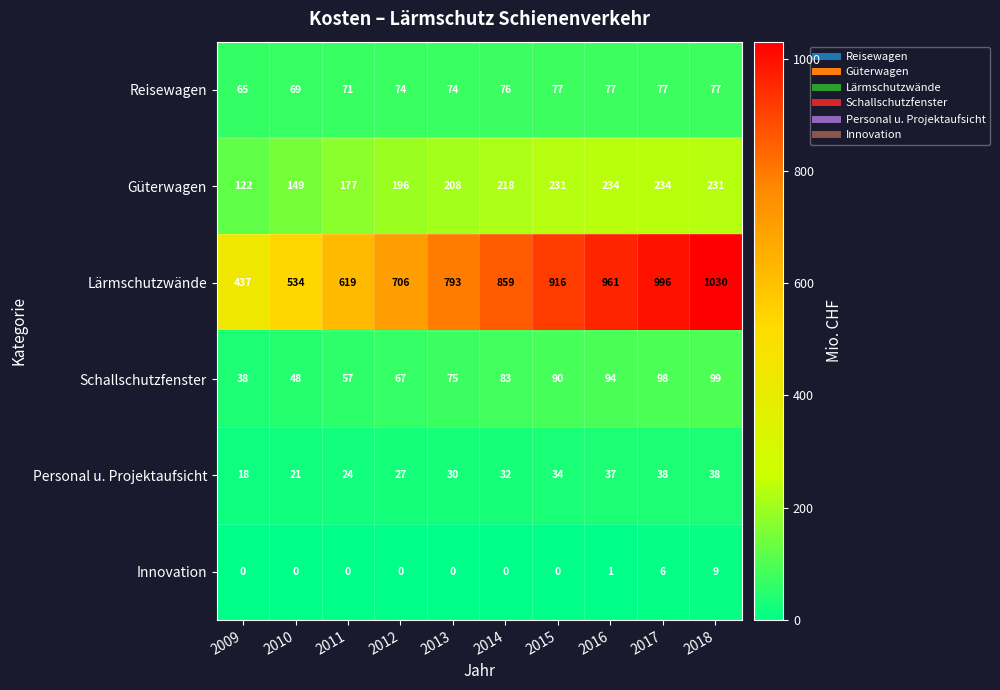

True or false: Reisewagen has a value of 30 at 2011.

False